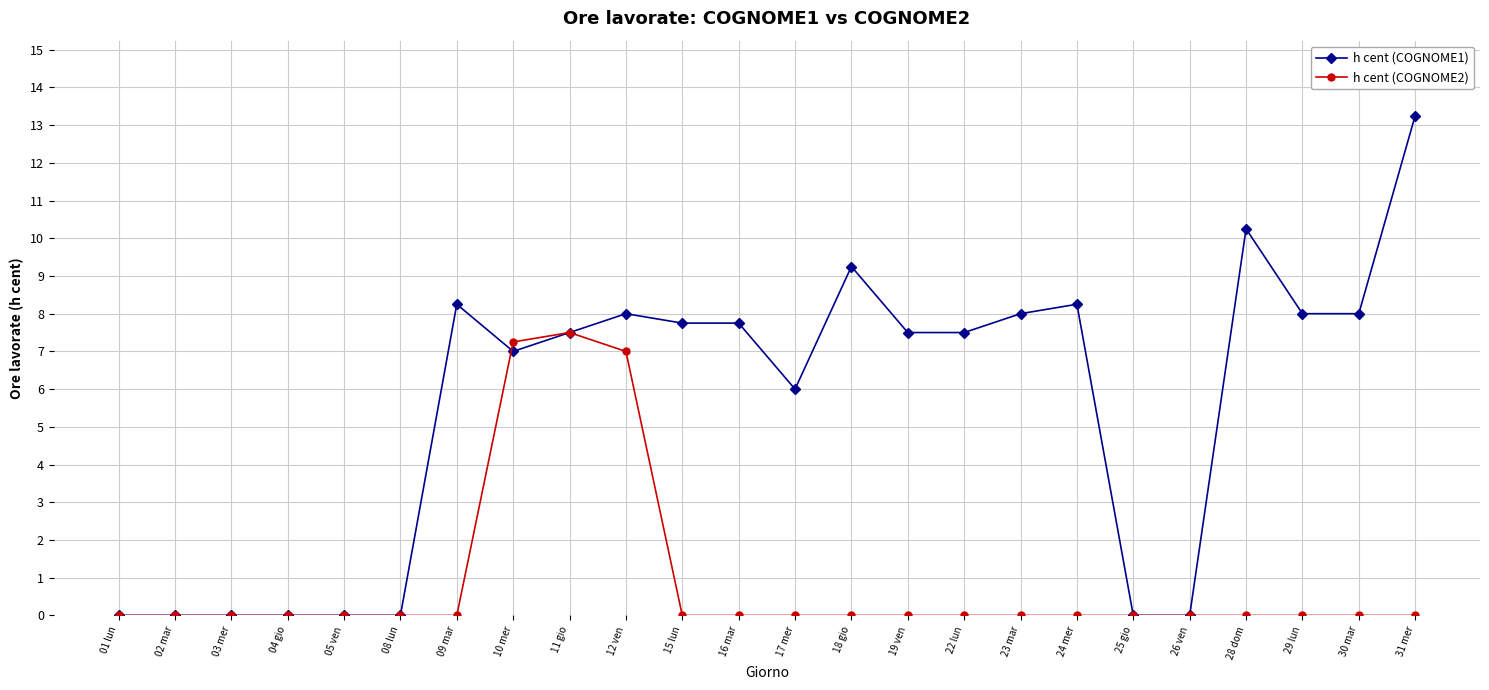

The value of h cent (COGNOME2) at 05 ven is 4.9. True or false?

False